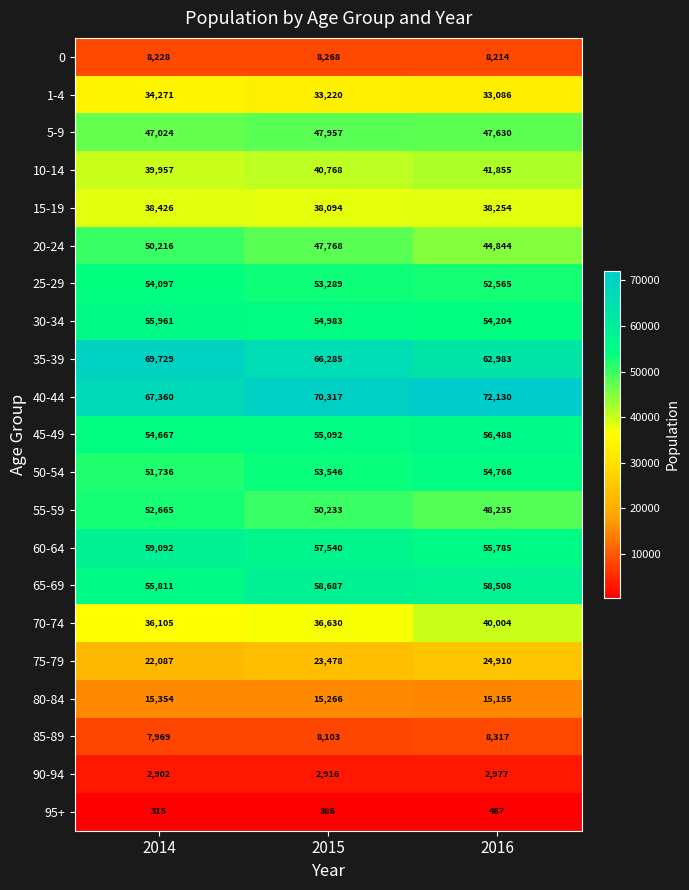

The 15-19 series shows 38254 at 2016. True or false?

True